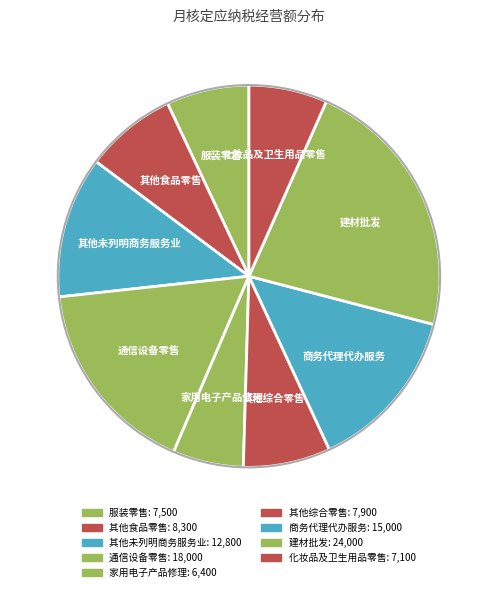

To the nearest percent, what percentage of the pie is 家用电子产品修理?

6%